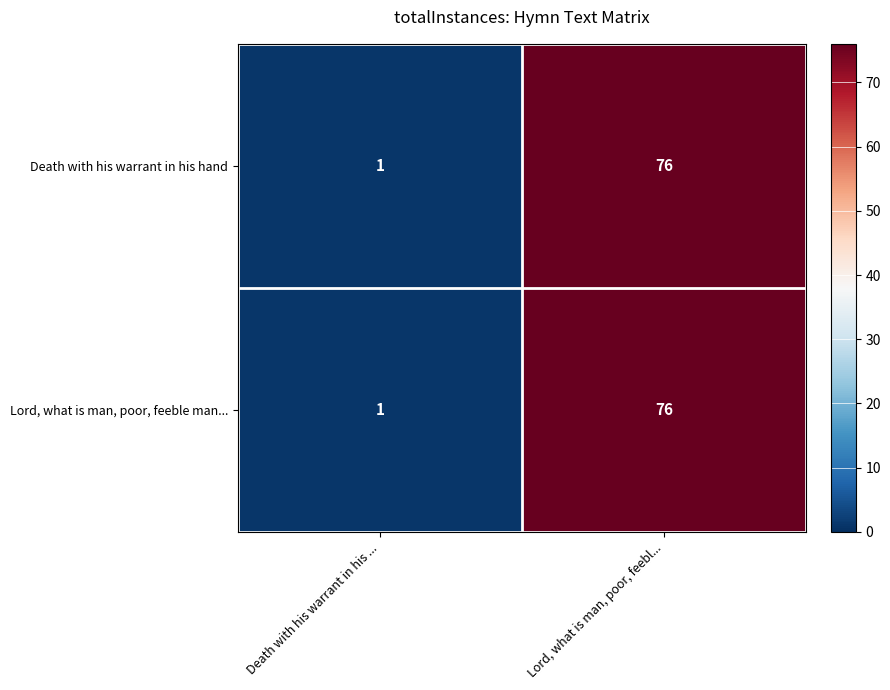

Reading left to right, extract all data points from this chart.

Death with his warrant in his hand: Death with his warrant in his ...=1	Lord, what is man, poor, feebl...=76
Lord, what is man, poor, feeble man...: Death with his warrant in his ...=1	Lord, what is man, poor, feebl...=76